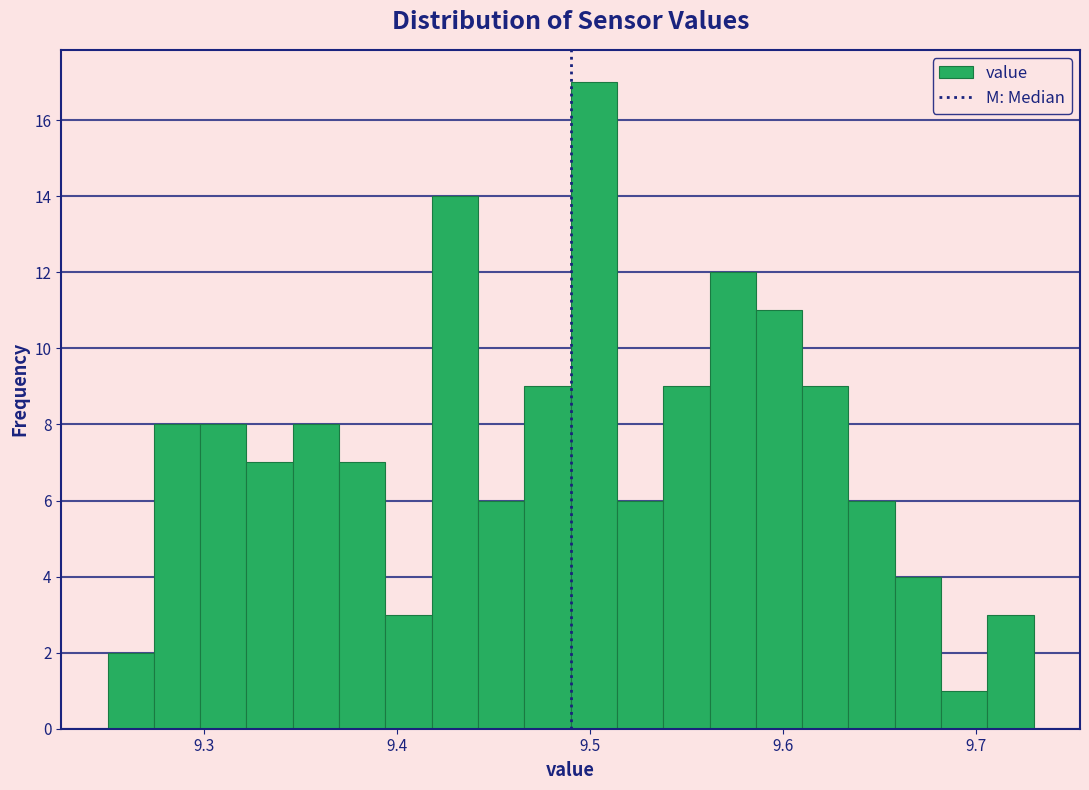

Read against the x-axis, roughly where is the centre of the tallest bar?

9.50